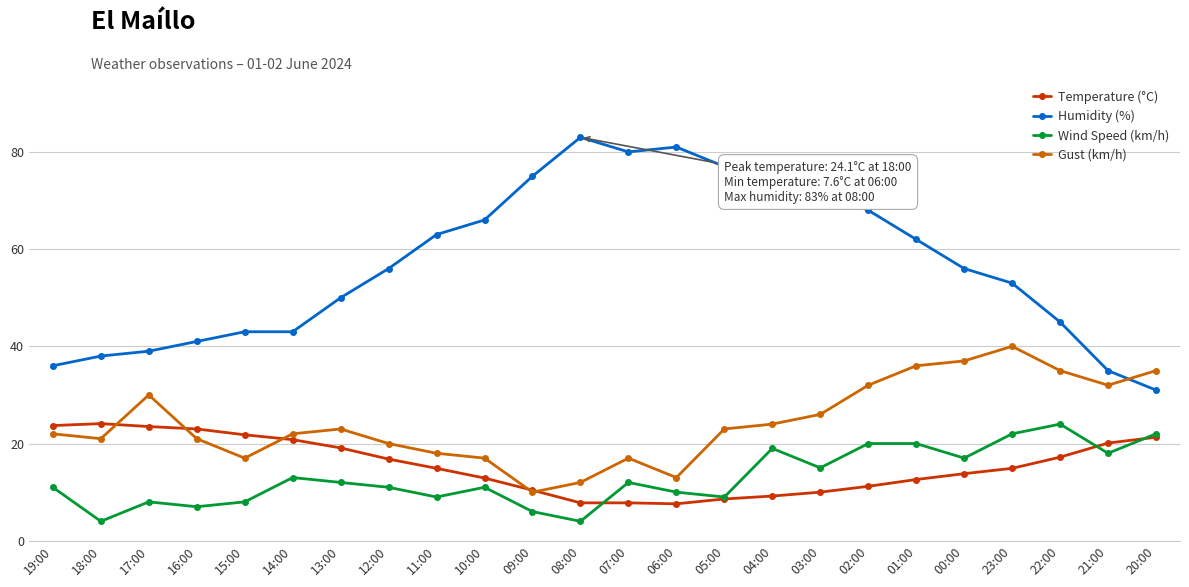

True or false: Gust (km/h) has more than 2 interior local peaks.

True